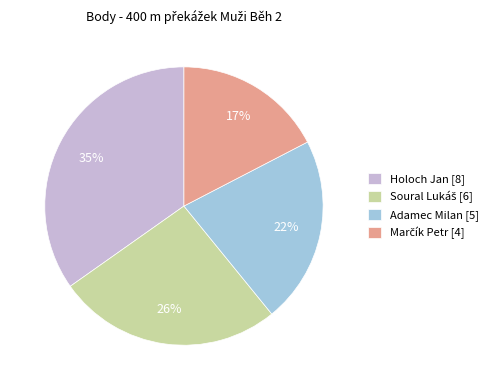

Is the sum of Adamec Milan [5] and Holoch Jan [8] greater than half?

Yes